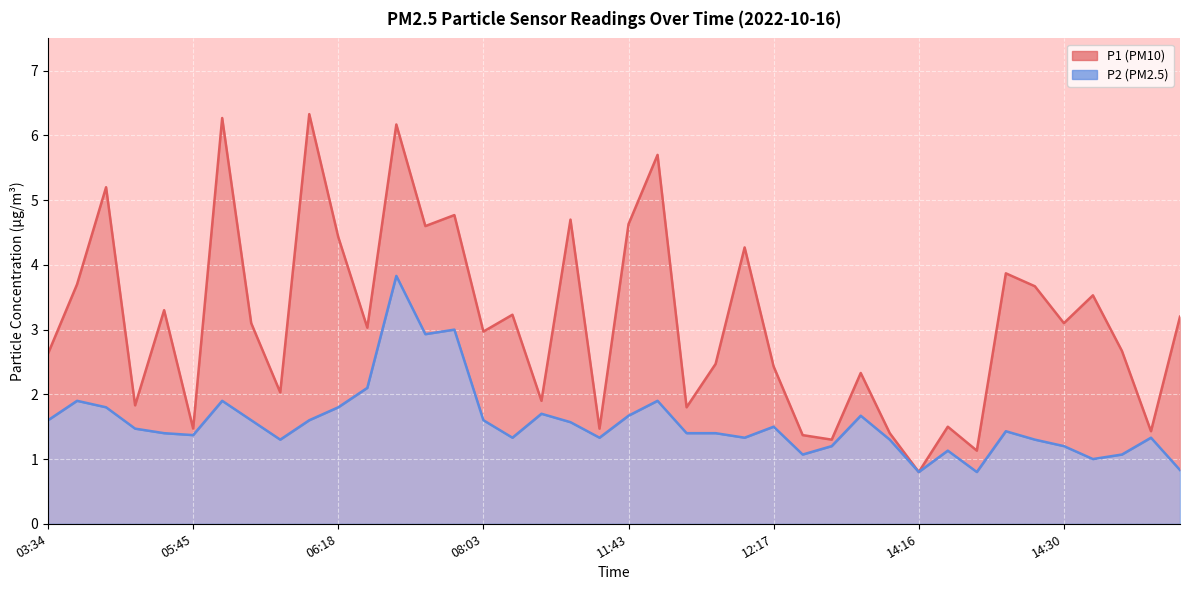

At which category does P1 reach its first local peak?

03:39